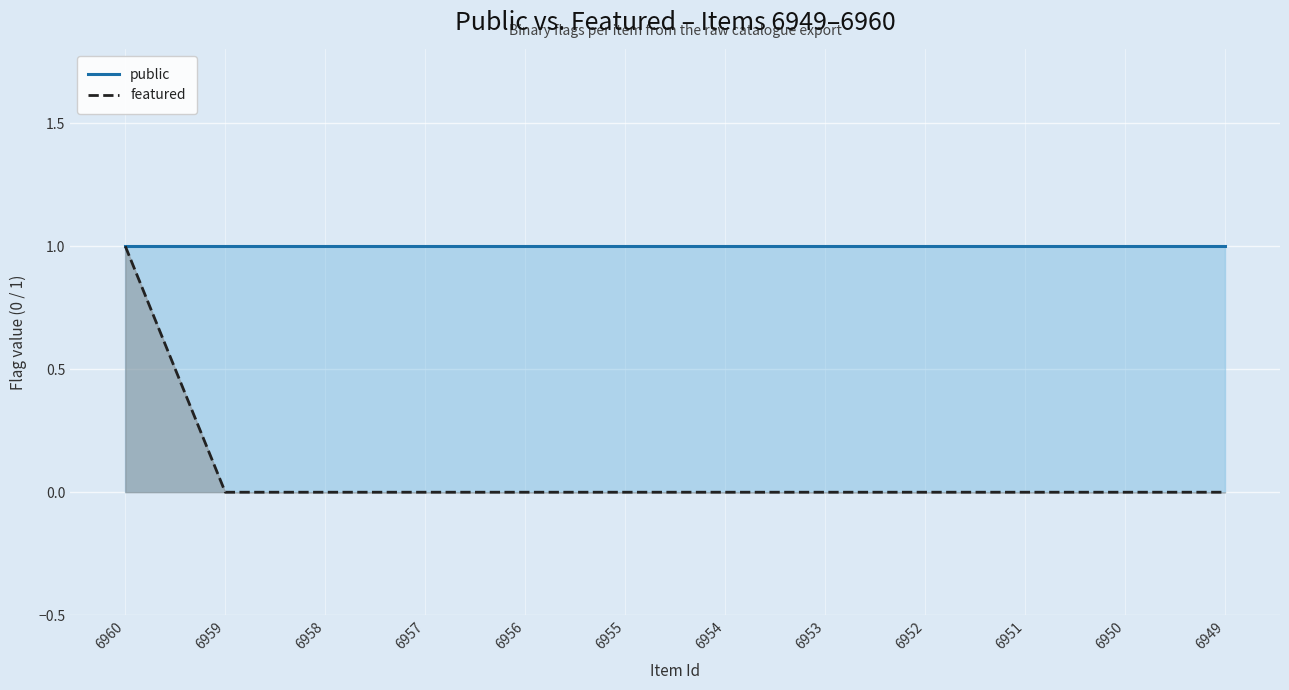

What is the value of the public point at the 10th from the left?

1